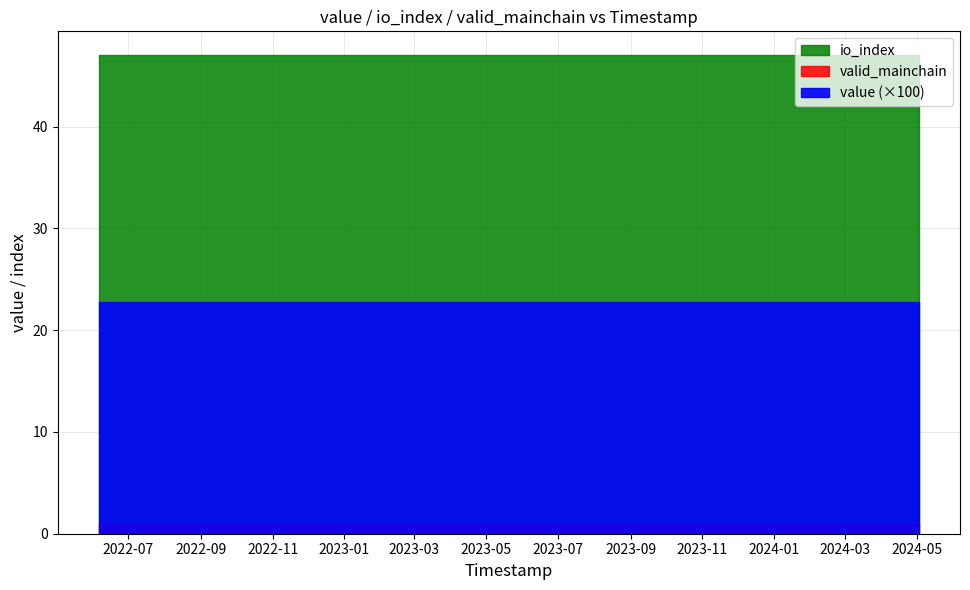

Is the value of io_index at 13 greater than the value of valid_mainchain at 7?

Yes